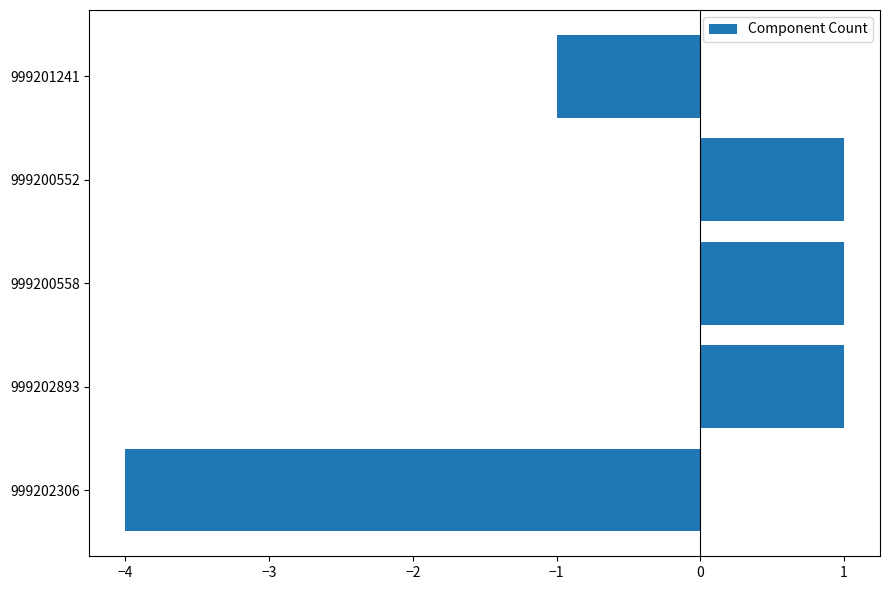

What is the change in value from 999202306 to 999201241?

+3